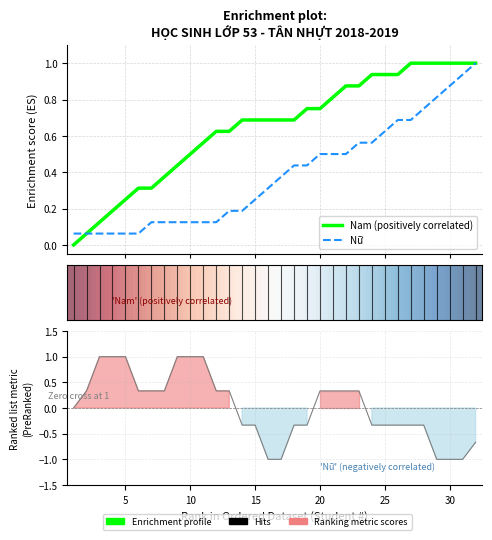

How many lines are shown in the chart?

2